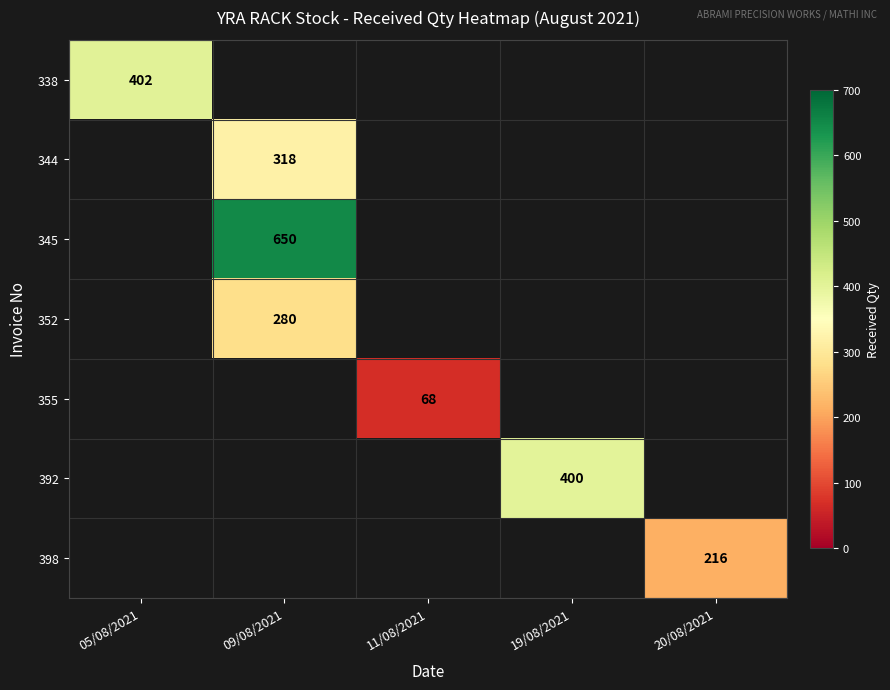

True or false: 352 has a value of 280 at 09/08/2021.

True